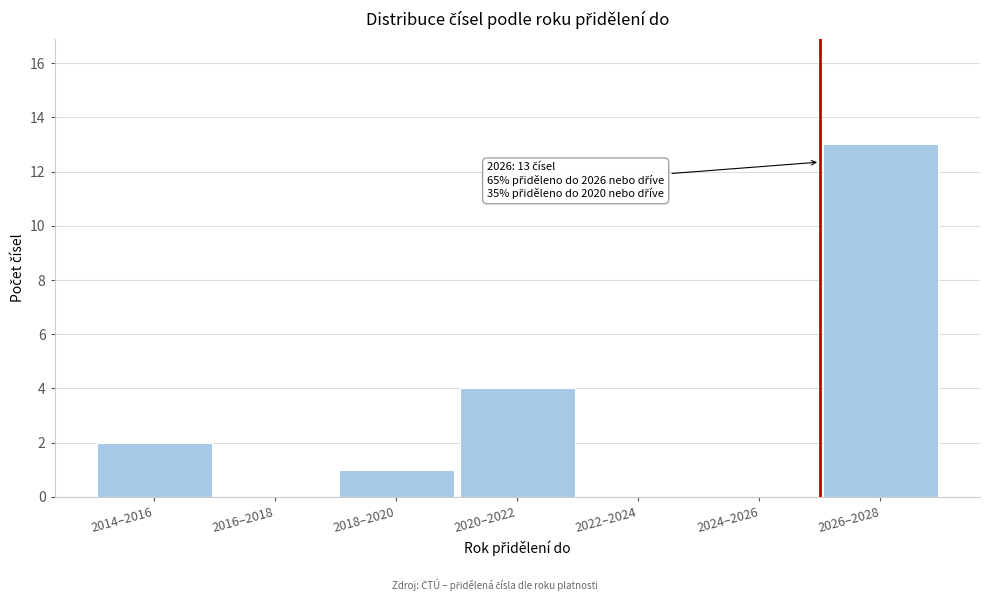

Reading left to right, list all the values displayed in this chart.

2014–2016=2	2016–2018=0	2018–2020=1	2020–2022=4	2022–2024=0	2024–2026=0	2026–2028=13